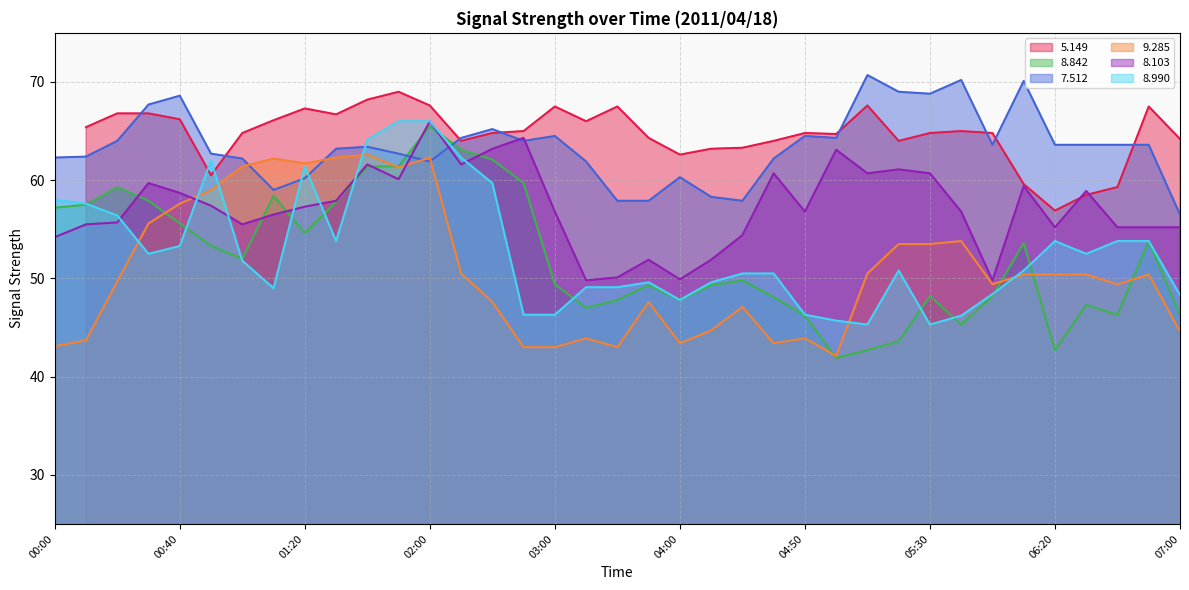

The value of 8.103 at 02:00 is 111.0. True or false?

False